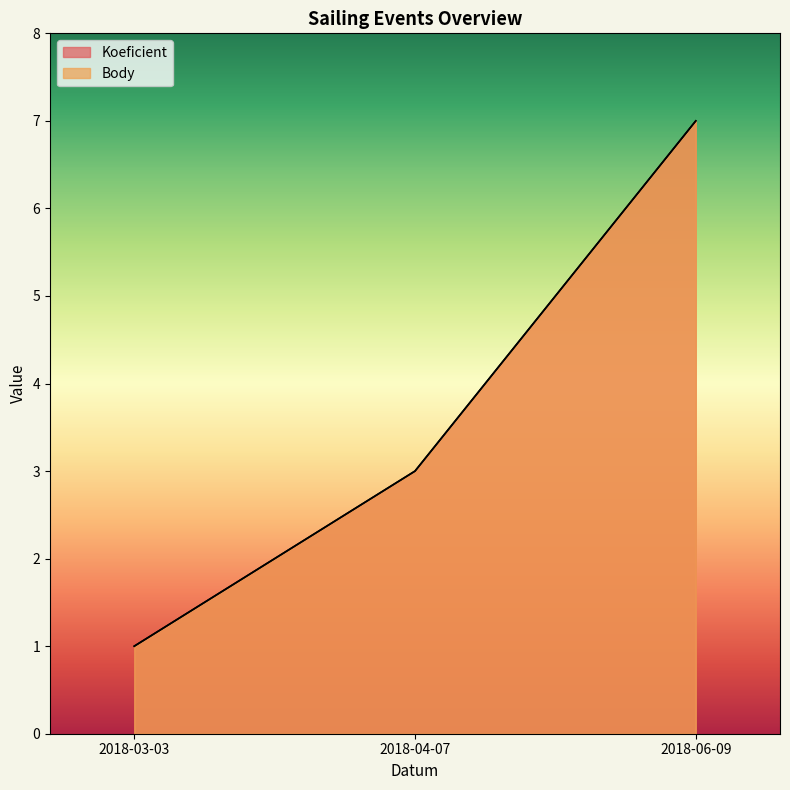

What is the total value across all series at 2018-03-03?

2